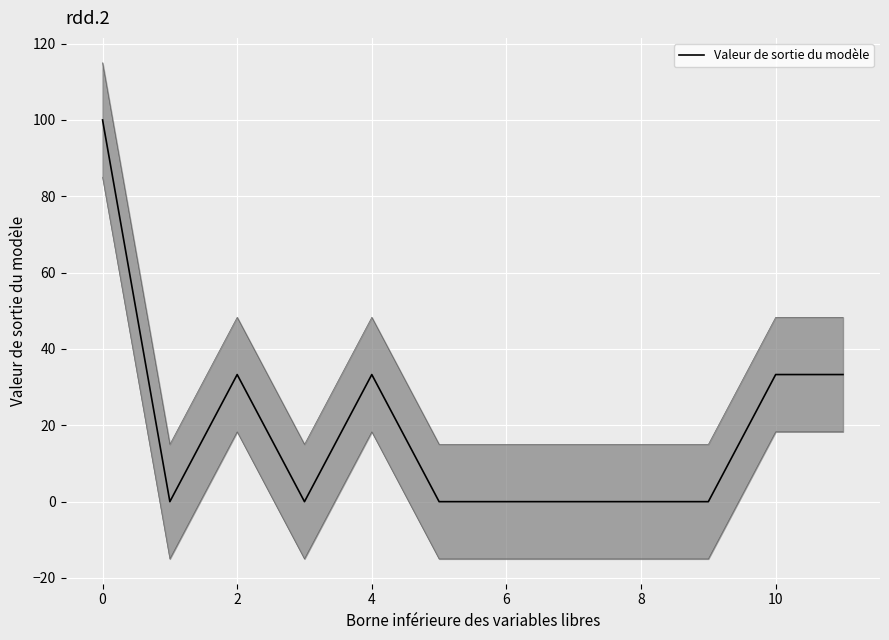

Reading right to left, extract all data points from this chart.

33.3	33.3	0.0	0.0	0.0	0.0	0.0	33.3	0.0	33.3	0.0	100.0